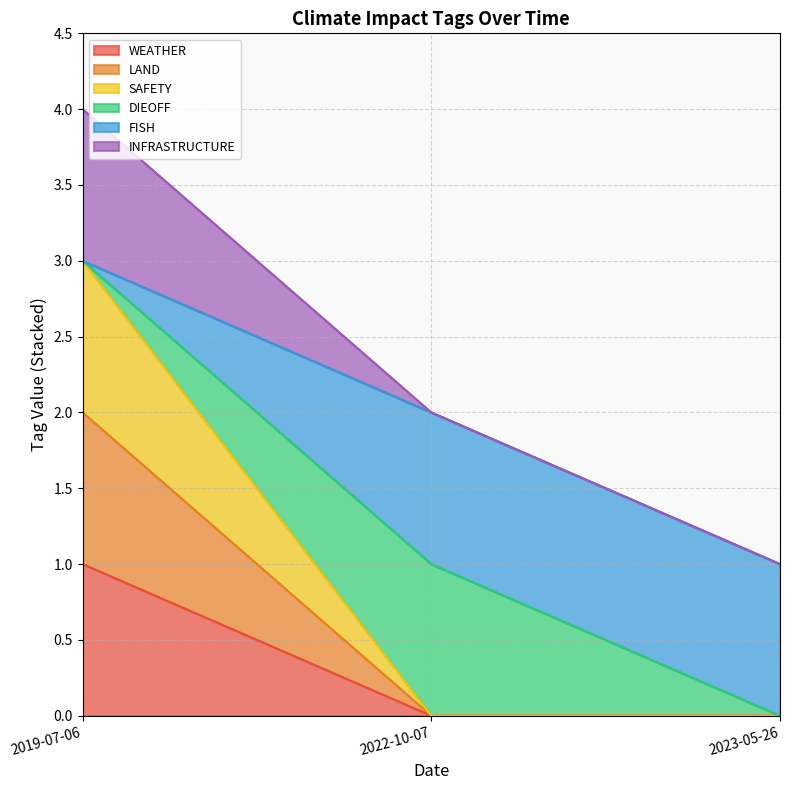

What position from the left is 2022-10-07?

2